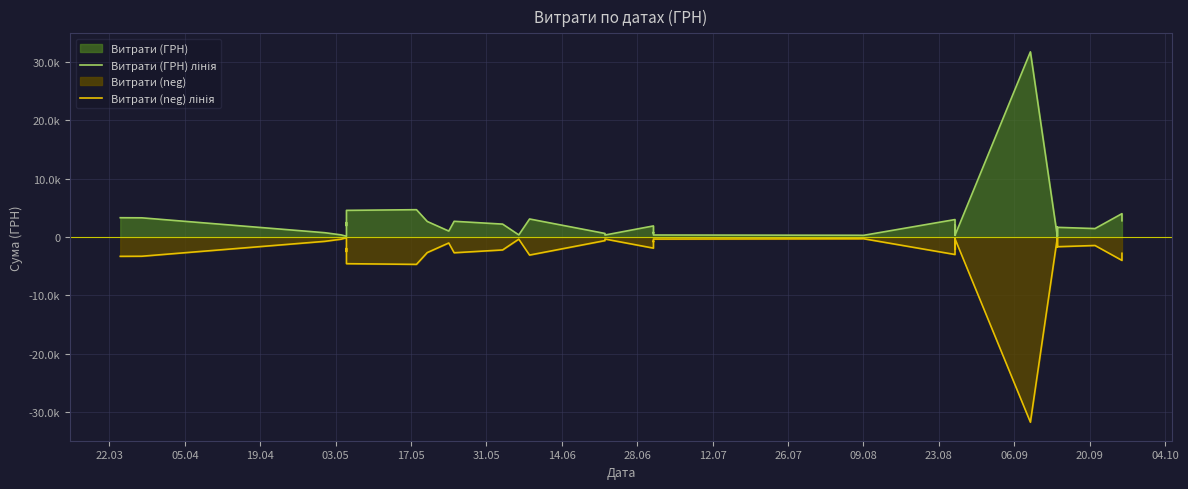

List the series in order of their peak value, lowest first.

Витрати (neg) лінія, Витрати (ГРН) лінія